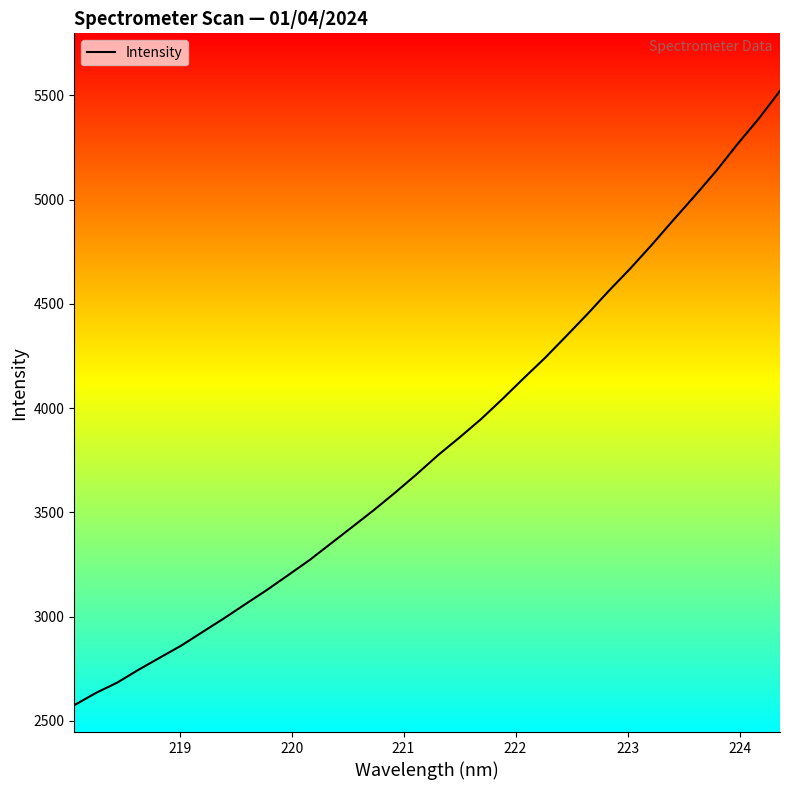

What is the minimum value shown in the chart?

2574.7